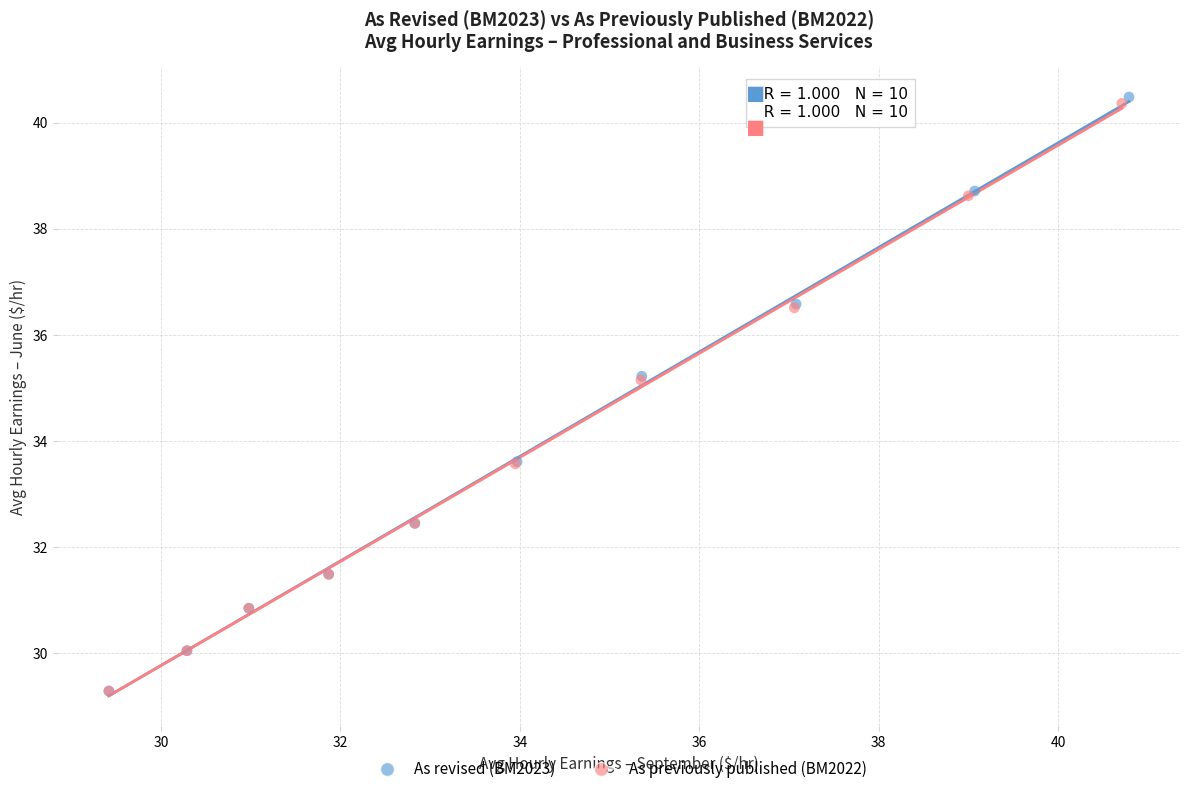

What are all the series names shown in the legend?

As revised (BM2023), As previously published (BM2022)